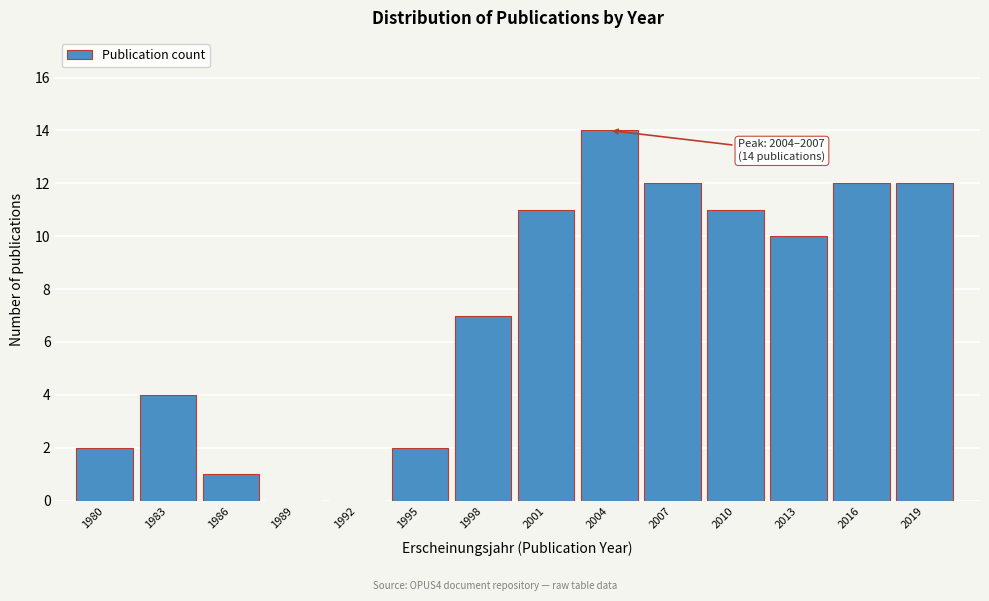

Reading right to left, transcribe all the data shown in this chart.

2019=12	2016=12	2013=10	2010=11	2007=12	2004=14	2001=11	1998=7	1995=2	1992=0	1989=0	1986=1	1983=4	1980=2